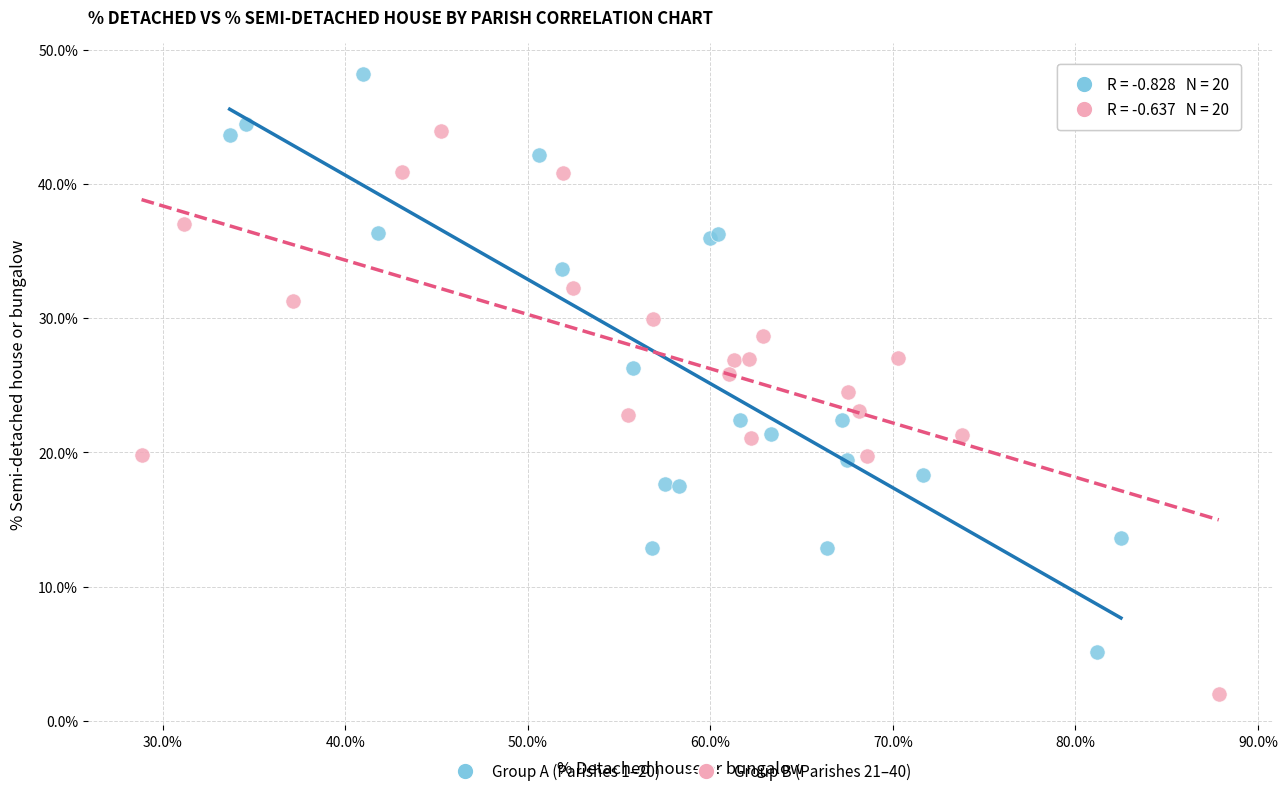

What are all the series names shown in the legend?

Group A (Parishes 1–20), Group B (Parishes 21–40)